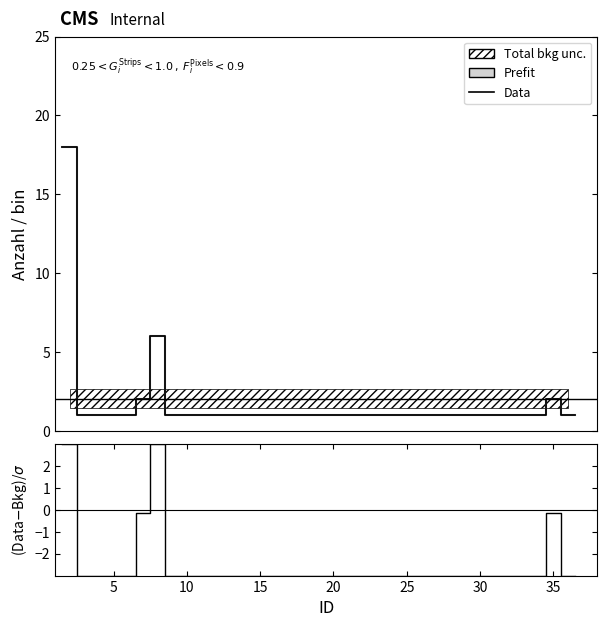

At which category does the chart reach its minimum across all series?

5